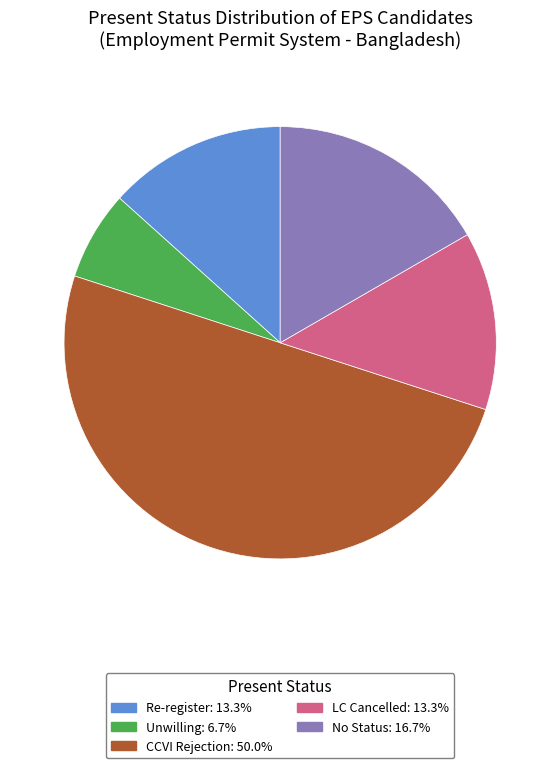

What is the smallest slice in the pie chart?

Unwilling